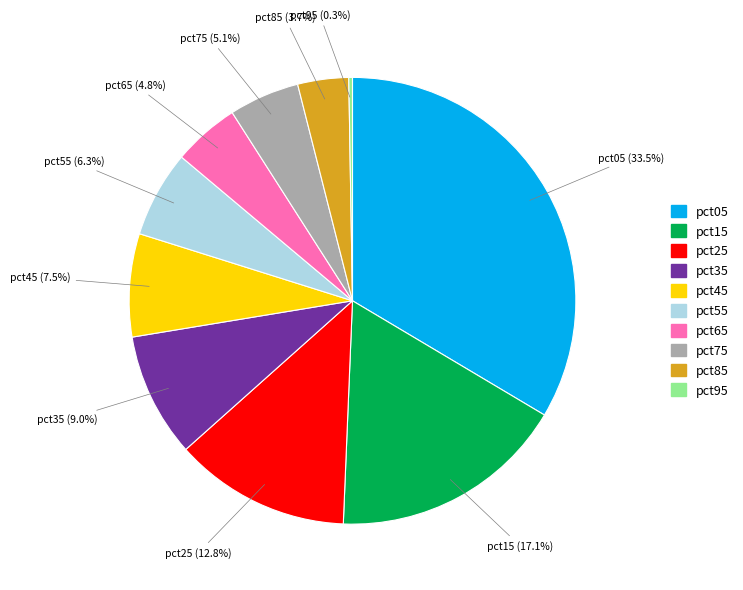

Between pct05 and pct35, which is larger?

pct05